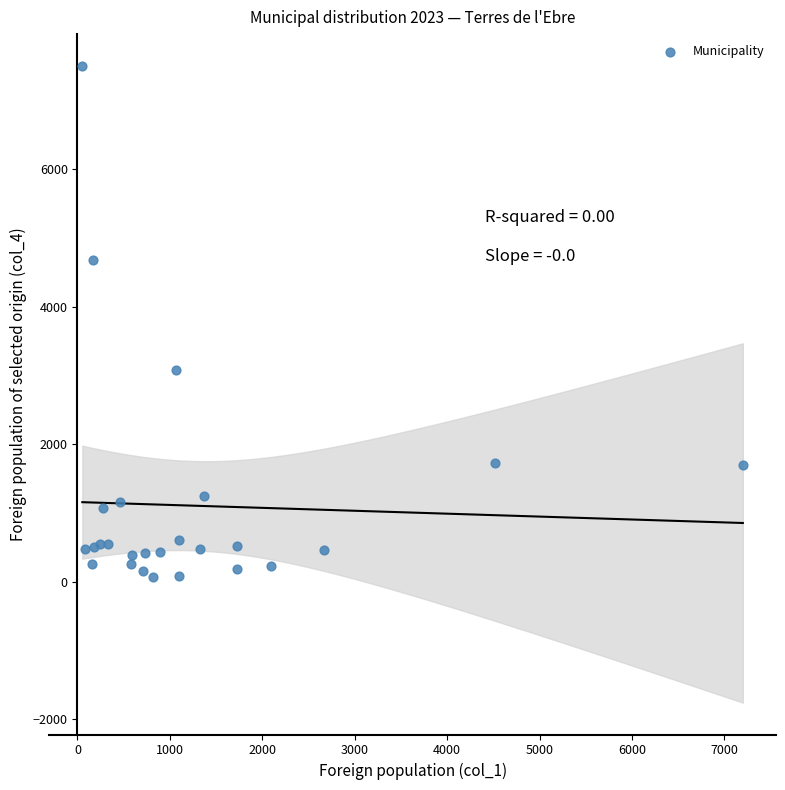

What Y value in the scatter plot is closest to 3786?

3074